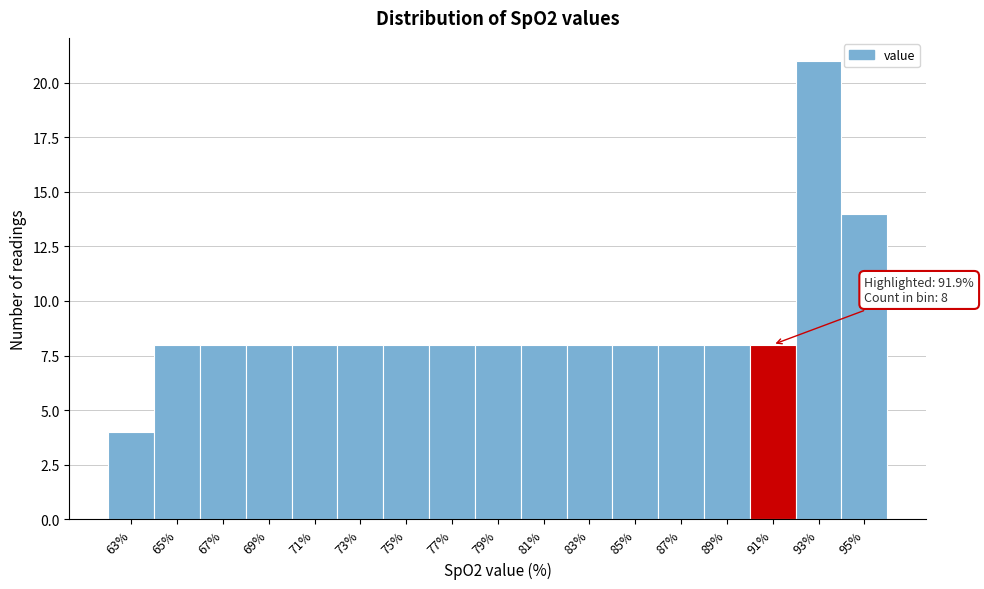

Reading left to right, what are all the values shown in this chart?

63%=4	65%=8	67%=8	69%=8	71%=8	73%=8	75%=8	77%=8	79%=8	81%=8	83%=8	85%=8	87%=8	89%=8	91%=8	93%=21	95%=14